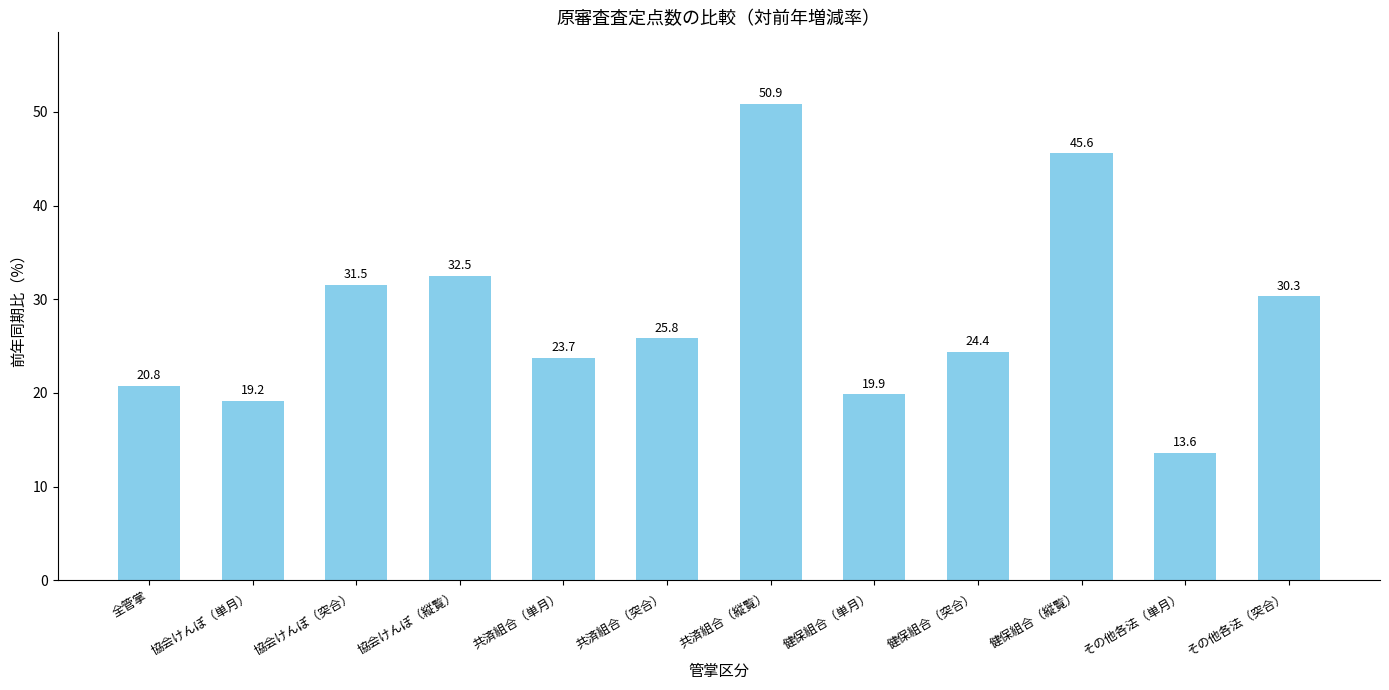

Rank the categories by value from highest to lowest.

共済組合（縦覧）, 健保組合（縦覧）, 協会けんぽ（縦覧）, 協会けんぽ（突合）, その他各法（突合）, 共済組合（突合）, 健保組合（突合）, 共済組合（単月）, 全管掌, 健保組合（単月）, 協会けんぽ（単月）, その他各法（単月）